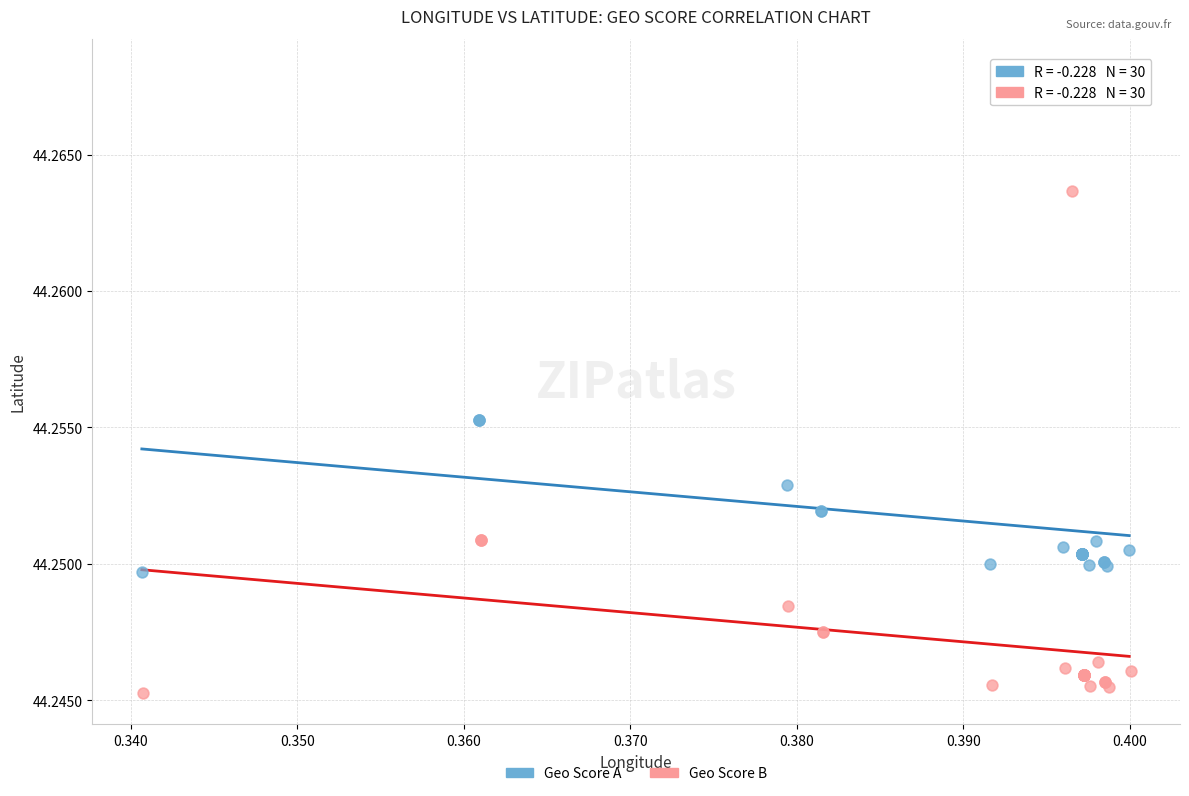

Which series reaches the maximum Y coordinate?

Geo Score A